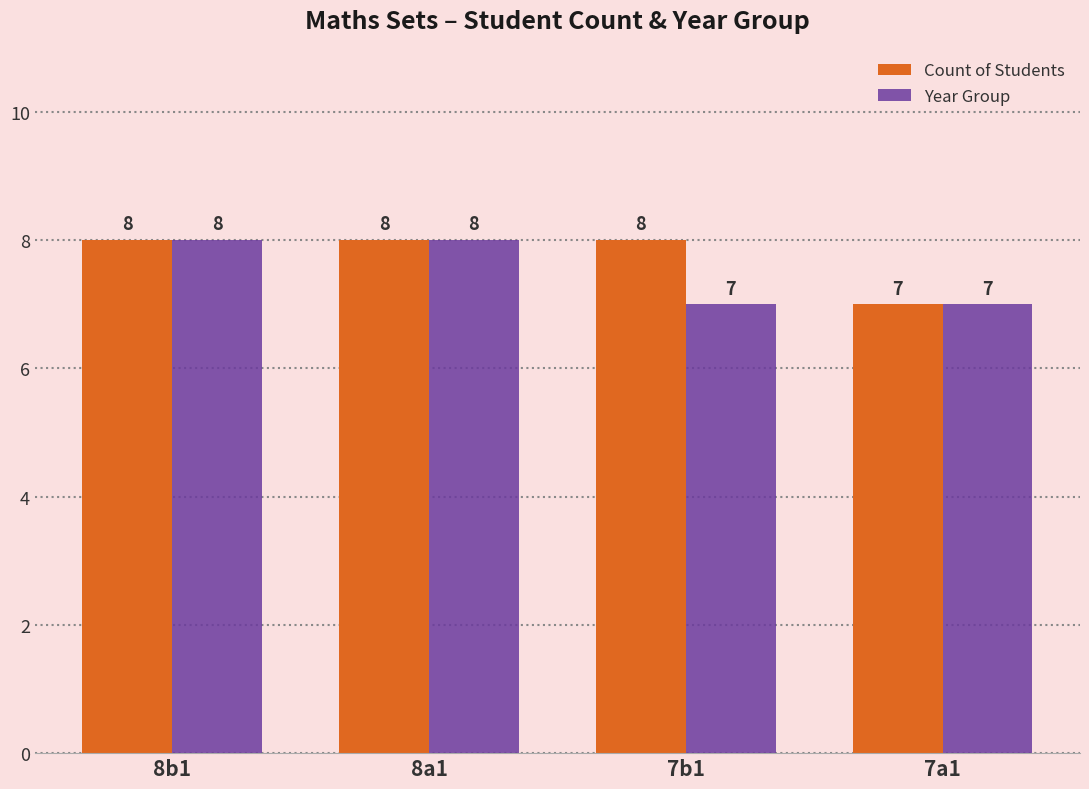

Is it true that Year Group equals 8 at 8b1?

True